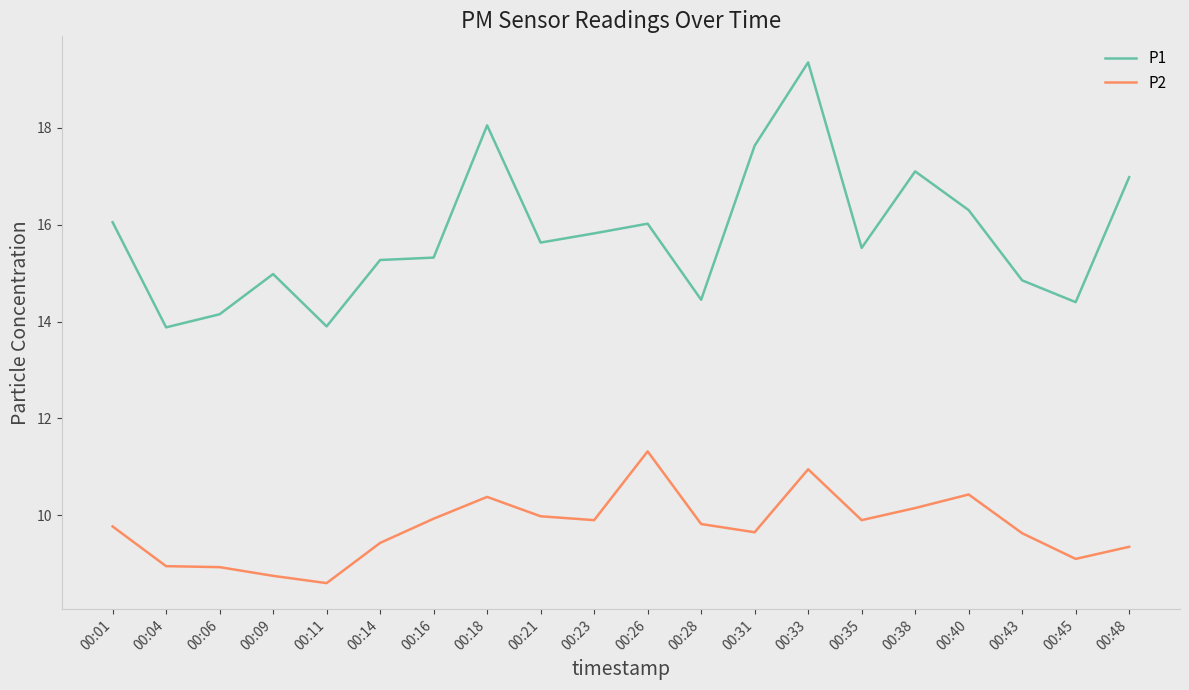

Is it true that P2 equals 2.5 at 00:18?

False